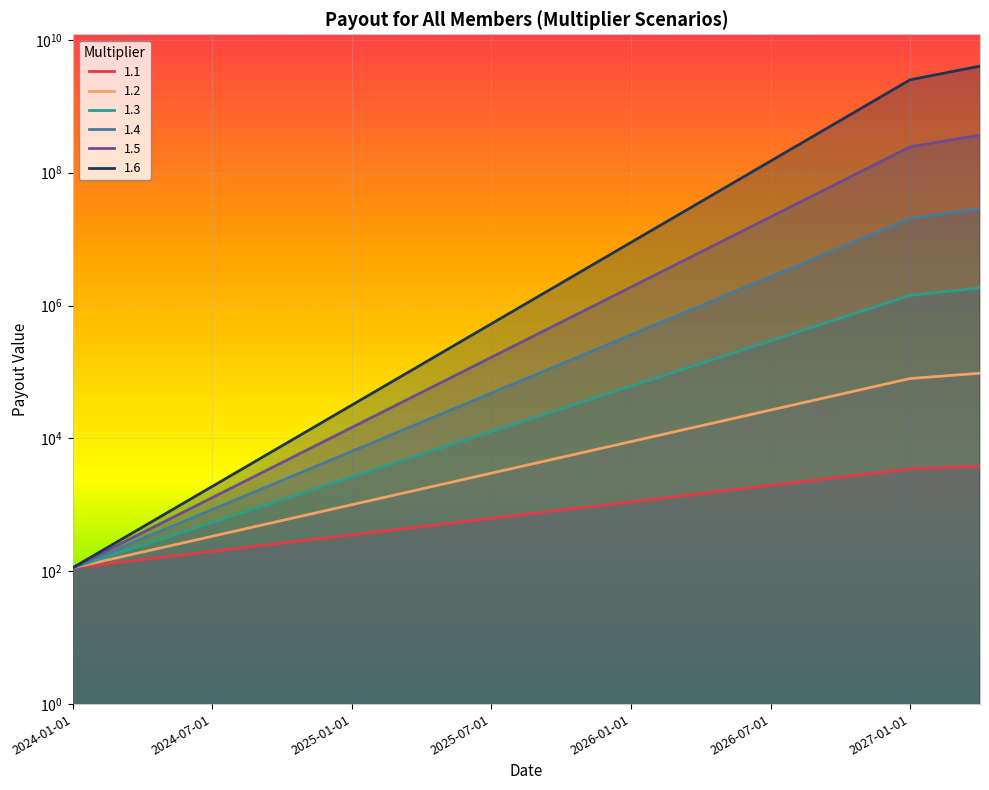

Does the chart display data point markers on the line(s)?

No